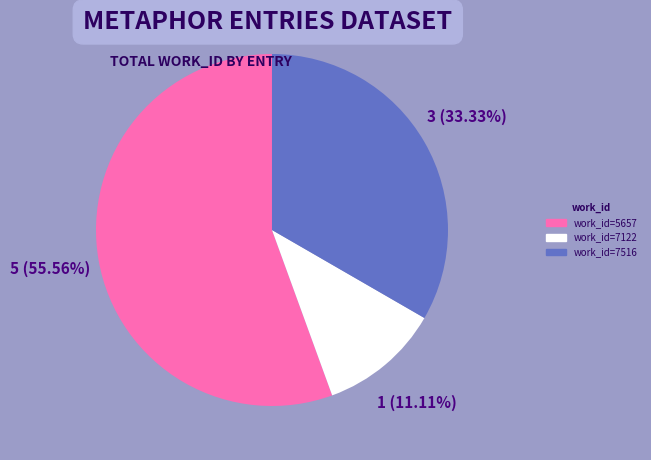

How many slices are in this pie chart?

3